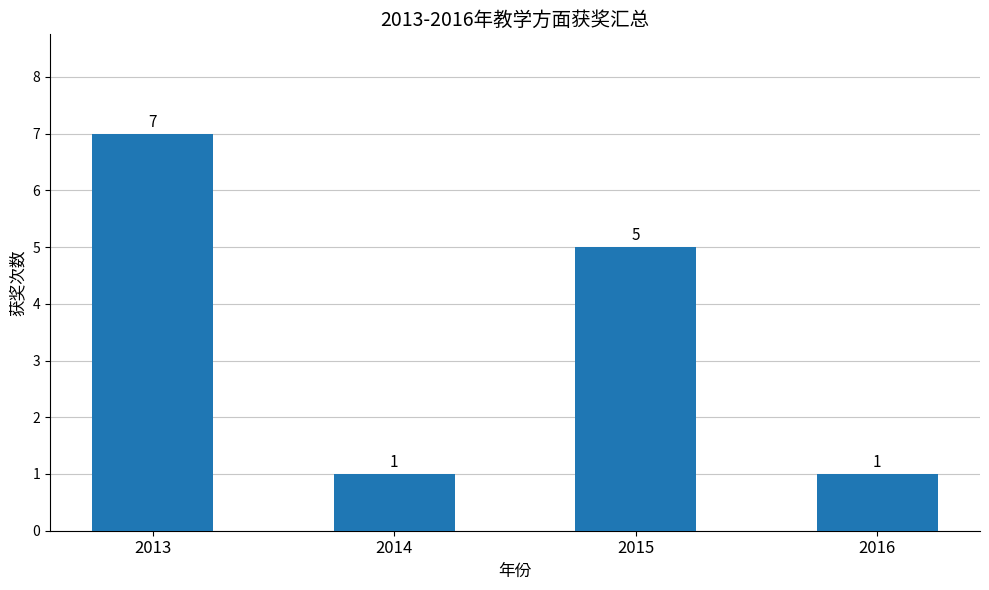

Are the bars grouped side by side (vs. stacked)?

No